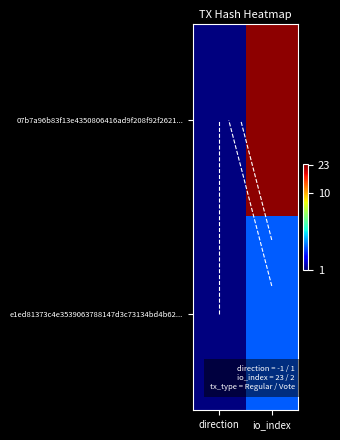

What is the difference between the 07b7a96b83f13e4350806416ad9f208f92f2621... values at io_index and direction?

22